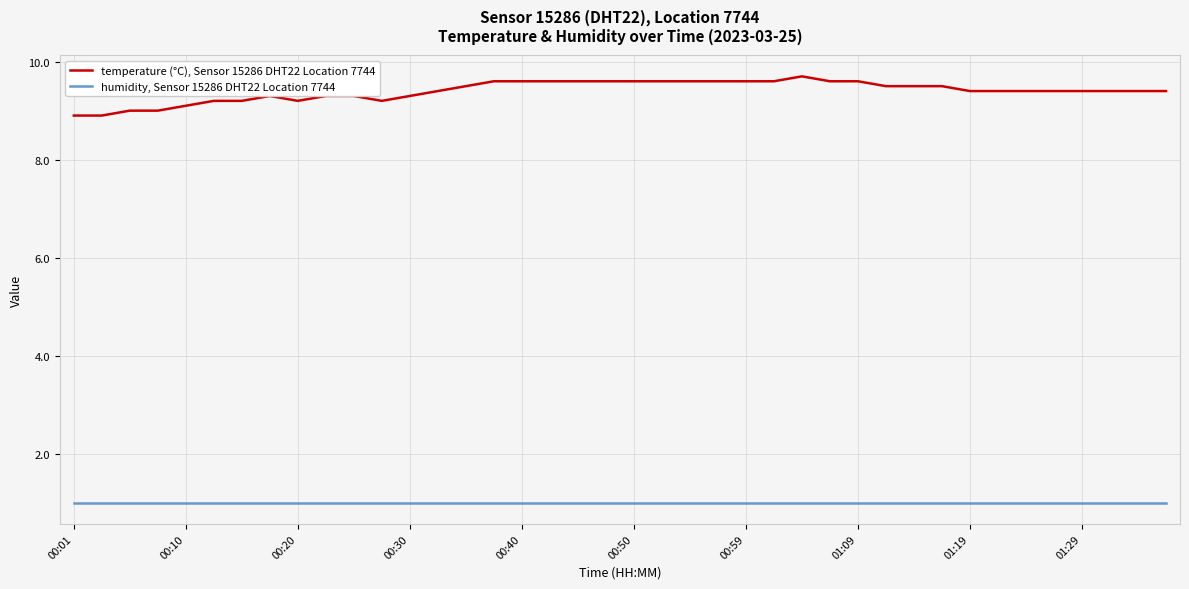

Rank the series by their maximum value, from lowest to highest.

humidity, Sensor 15286 DHT22 Location 7744, temperature (°C), Sensor 15286 DHT22 Location 7744